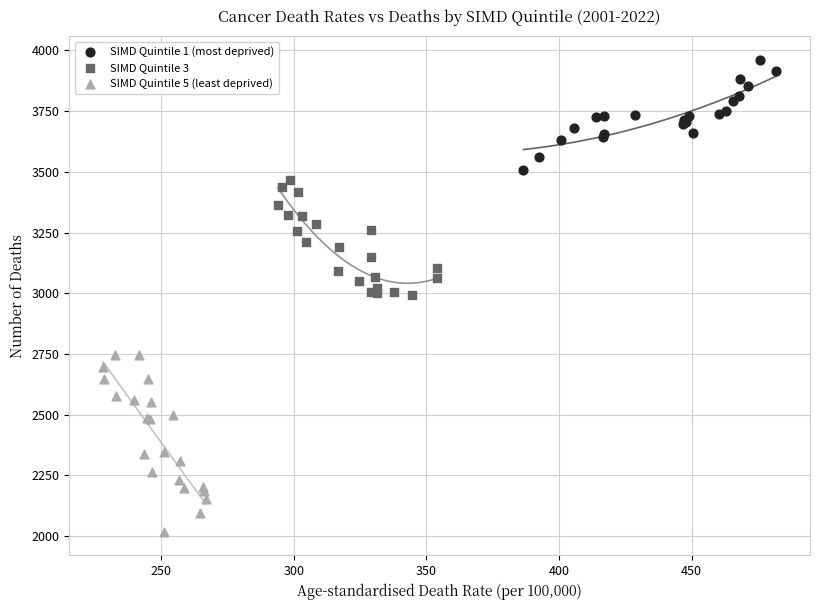

What are all the series names shown in the legend?

SIMD Quintile 1 (most deprived), SIMD Quintile 3, SIMD Quintile 5 (least deprived)